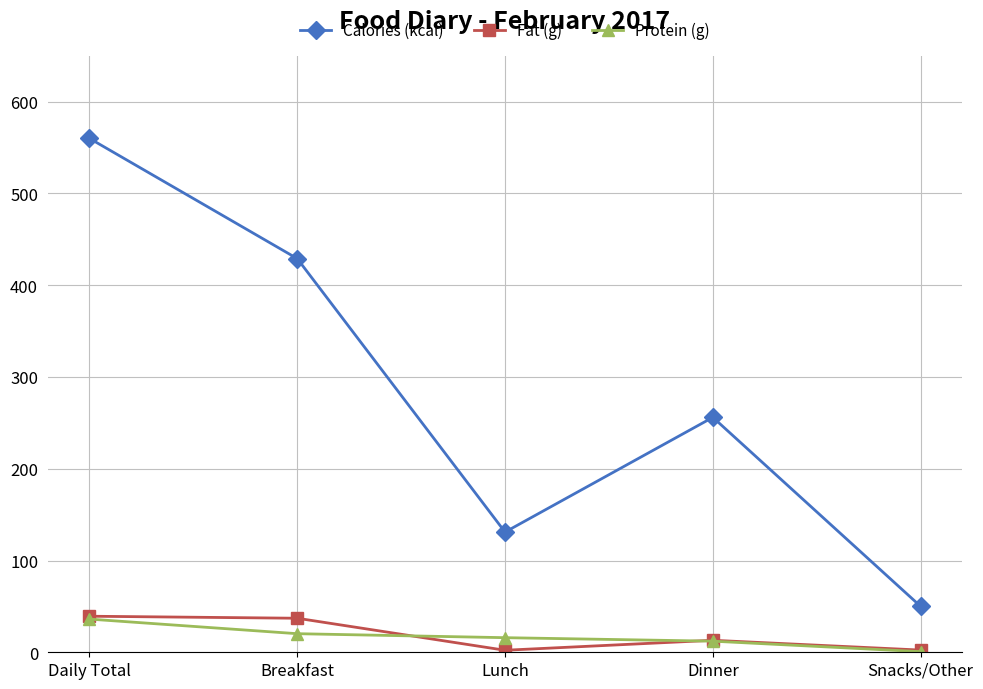

What position from the right is Lunch?

3